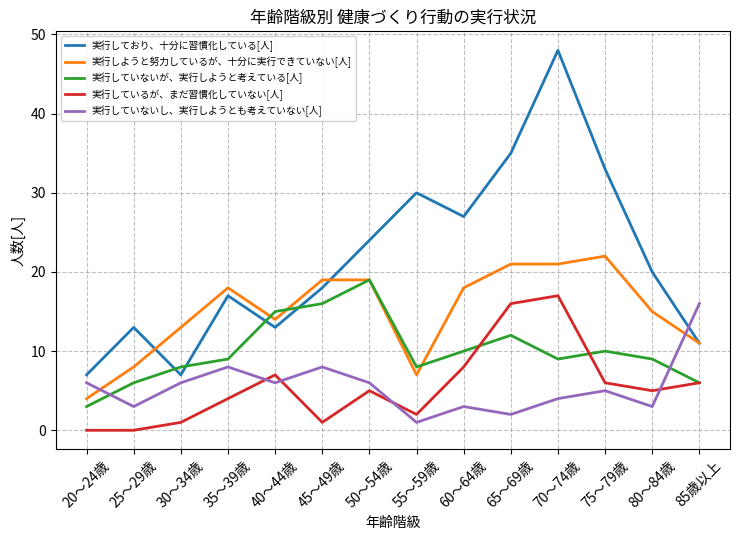

What is the maximum value for 実行していないが、実行しようと考えている[人]?

19